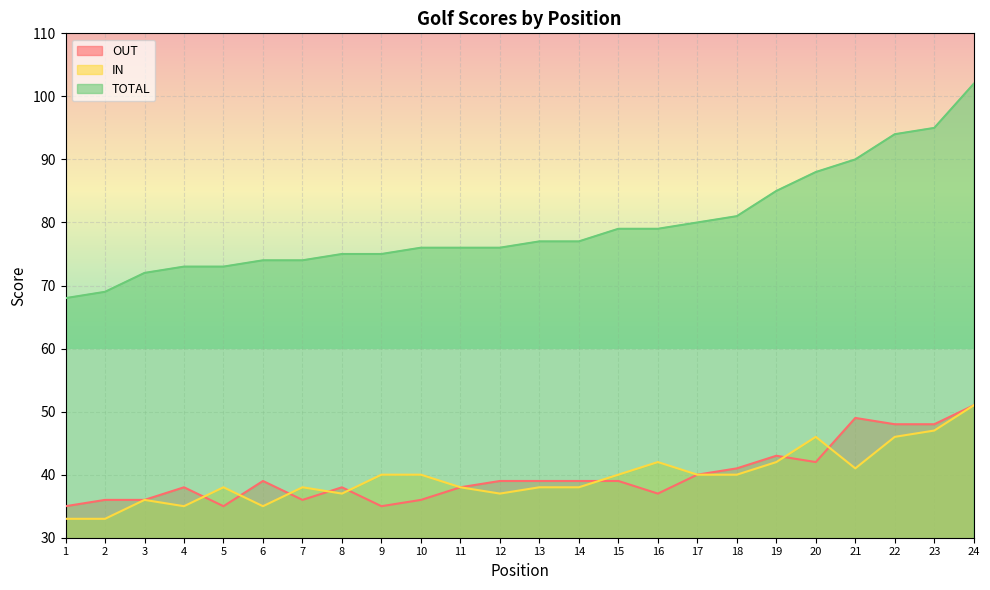

Is it true that OUT equals 38 at 4?

True